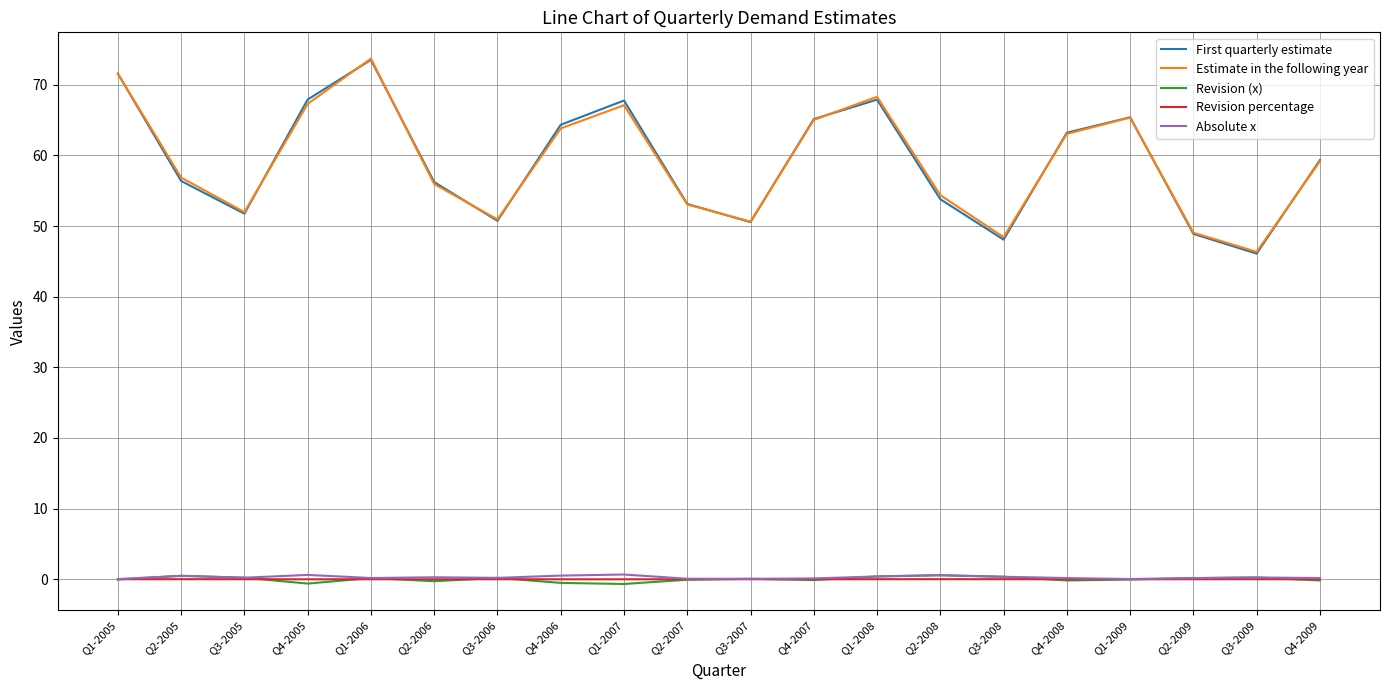

What position from the right is Q3-2009?

2